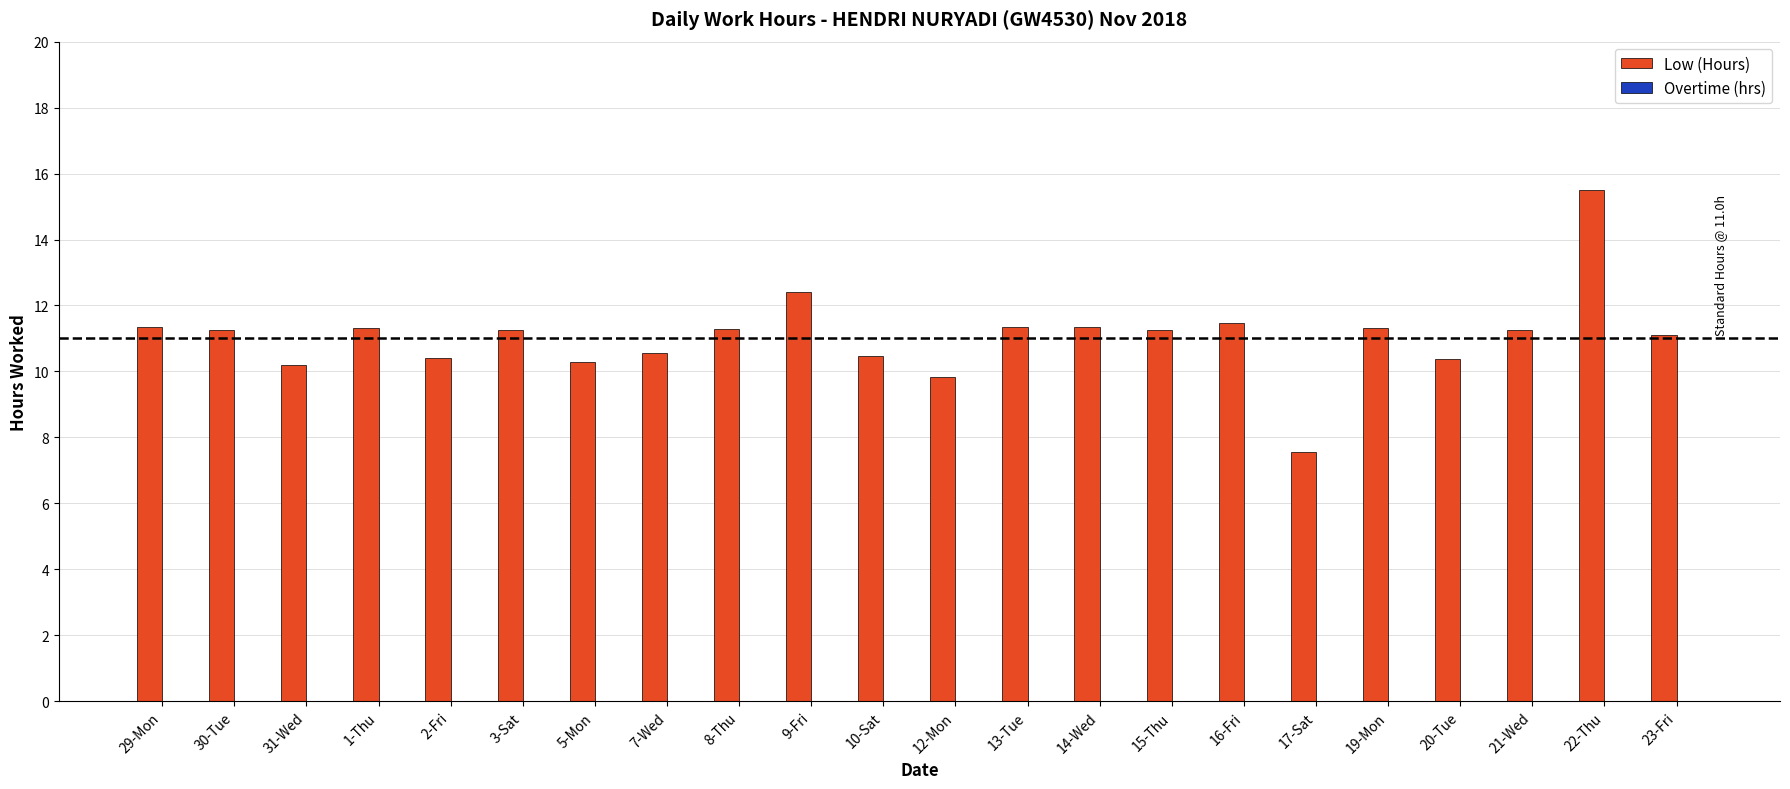

What position from the right is 19-Mon?

5